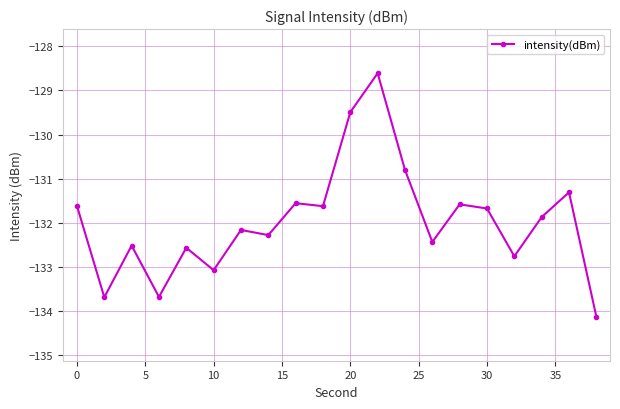

What is the value of the 12th point from the left?

-128.6